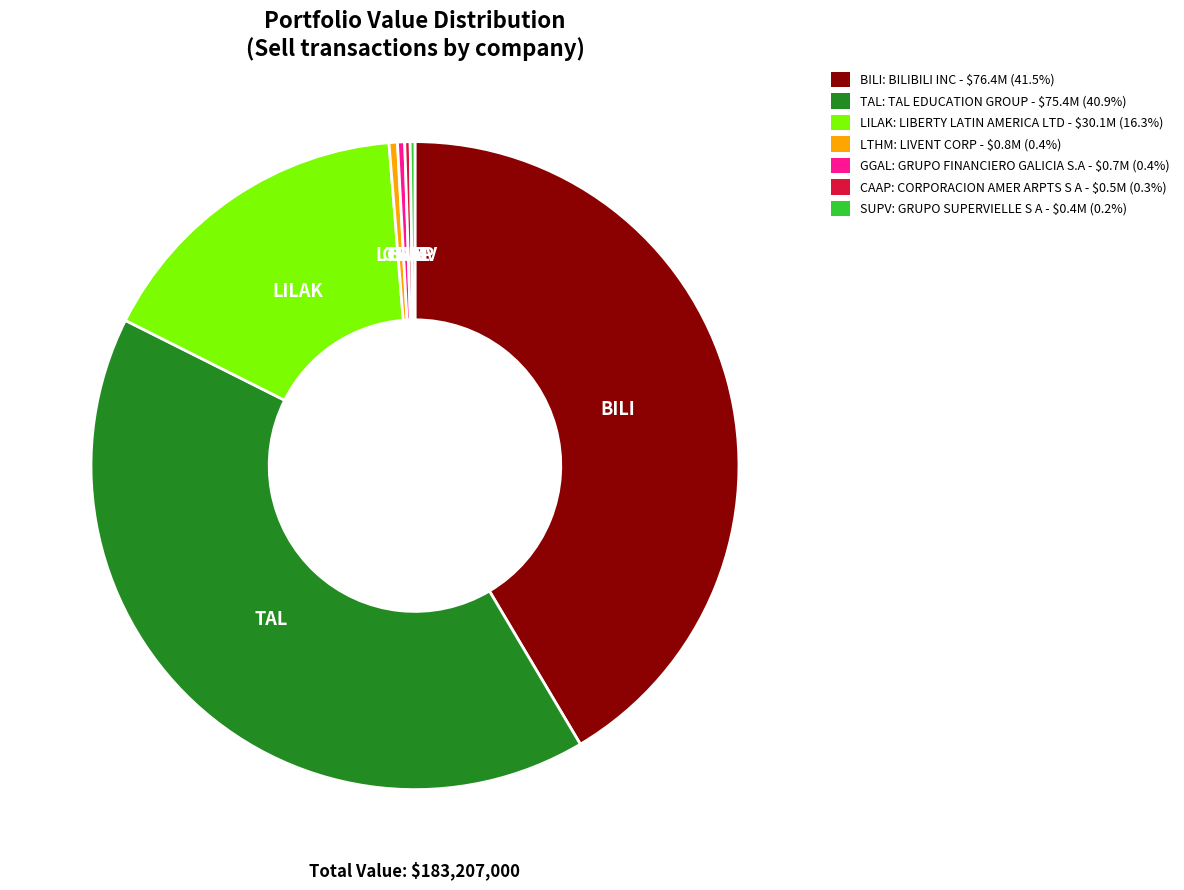

Is there a majority slice in this chart?

No